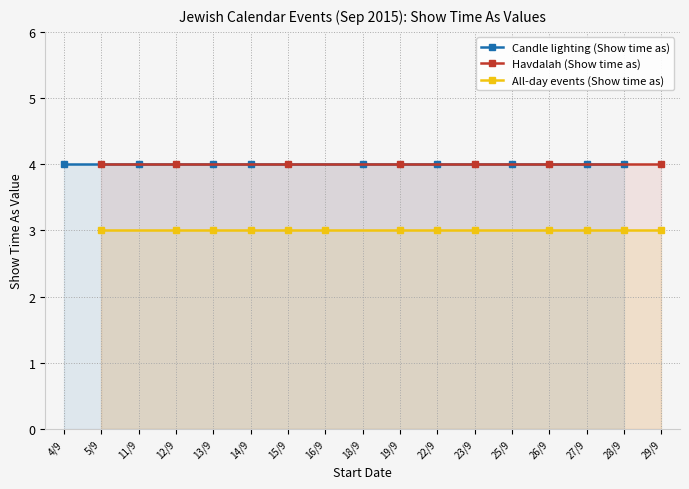

Read the Show time as 4 (timed events) value at 18/9.

4